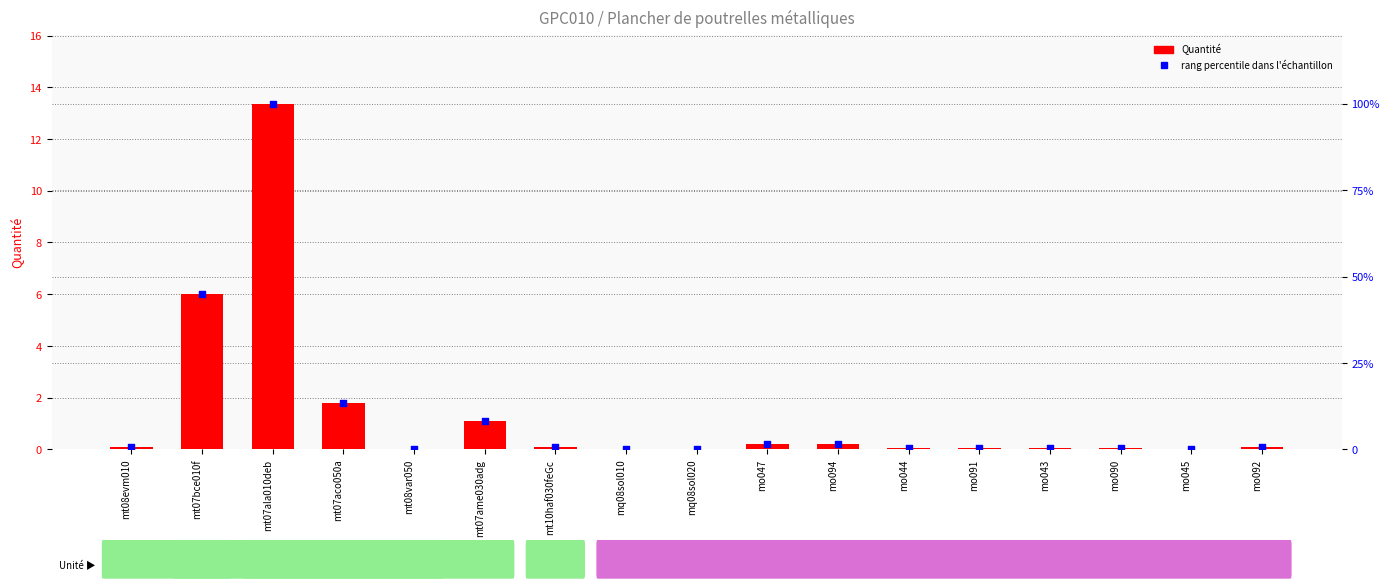

At which category is the sum across all series the highest?

mt07ala010deb